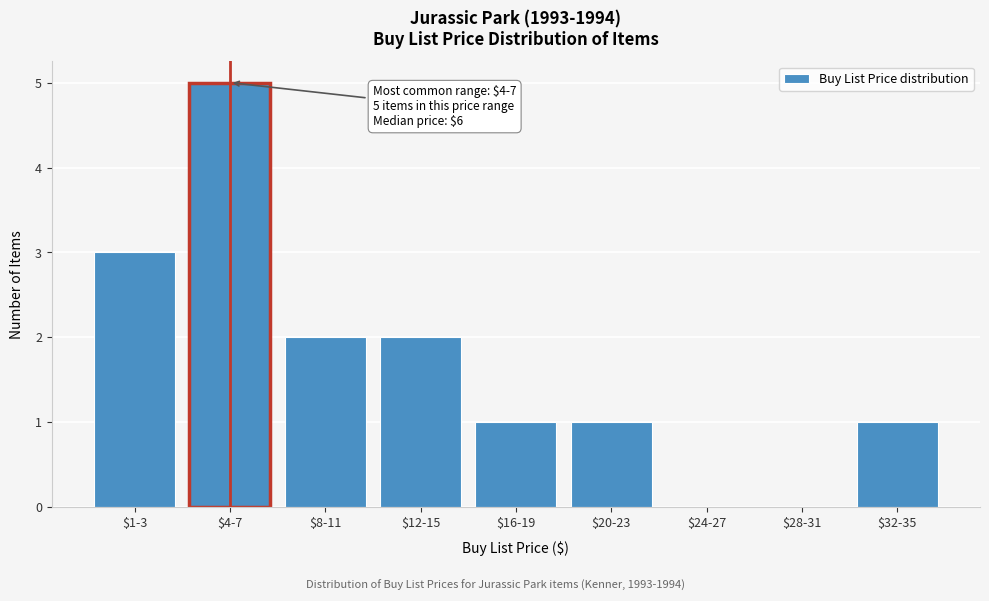

At which category does the chart reach its peak across all series?

$4-7